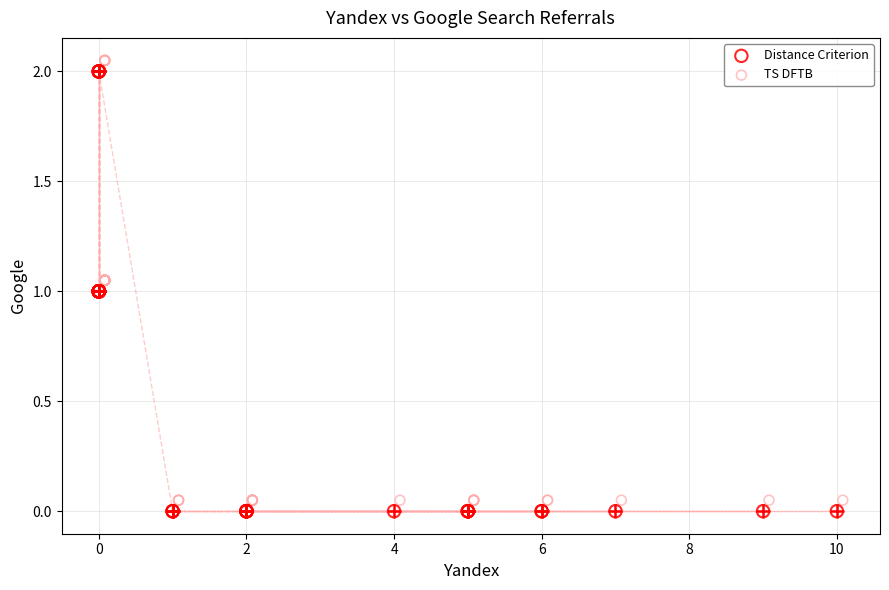

Which series contains the lowest Y value?

Distance Criterion